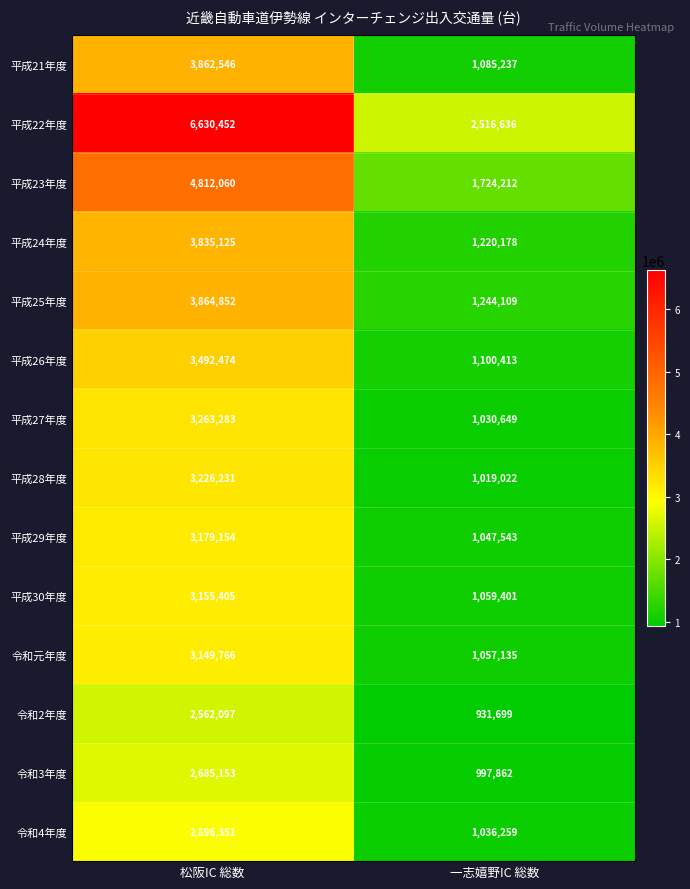

How many data points does each series have?

2